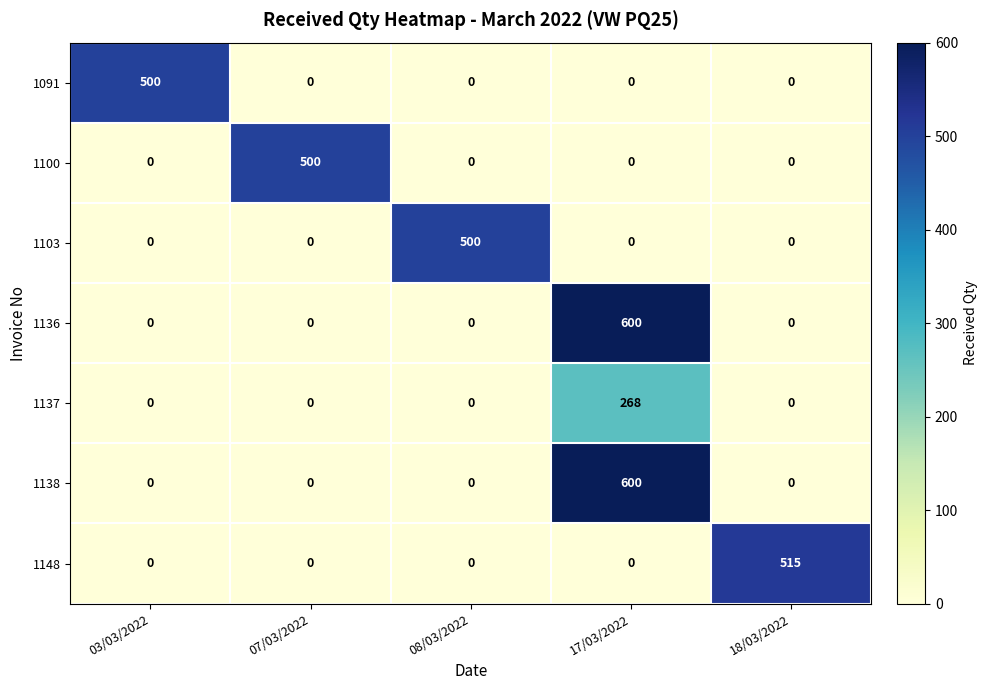

What is the difference between the highest and lowest values at 08/03/2022?

500